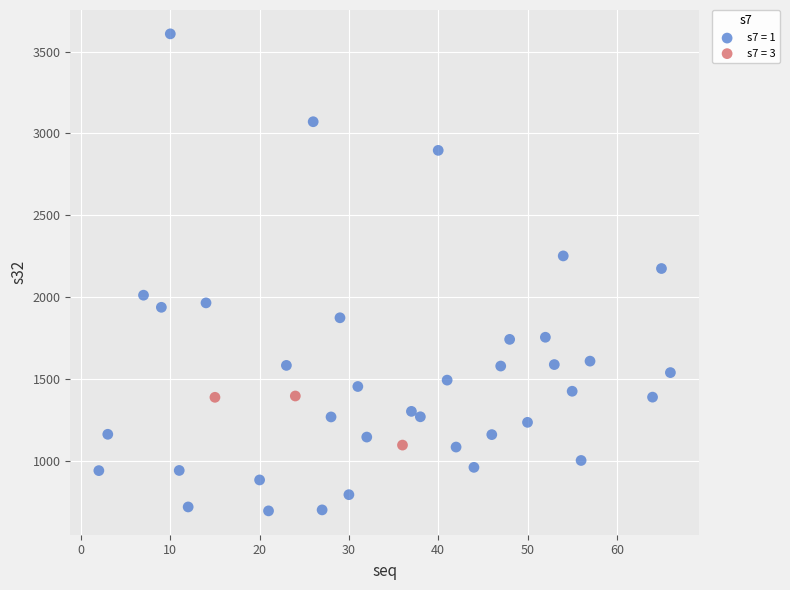

Which series contains the highest Y value?

s7 = 1